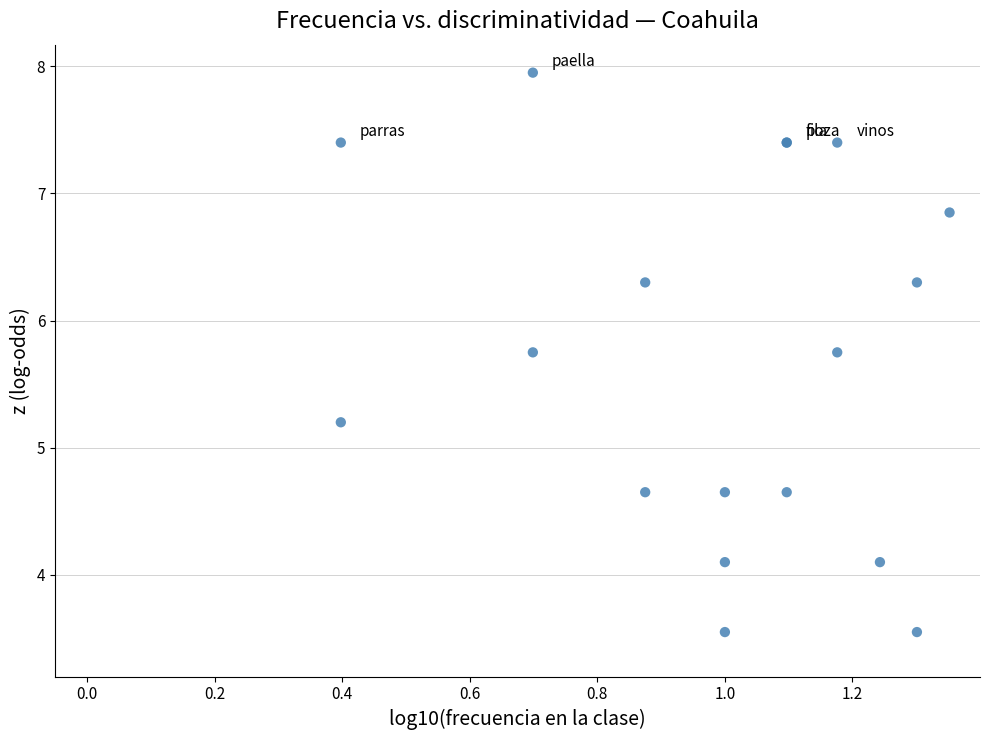

What Y value in the scatter plot is closest to 5?

5.2